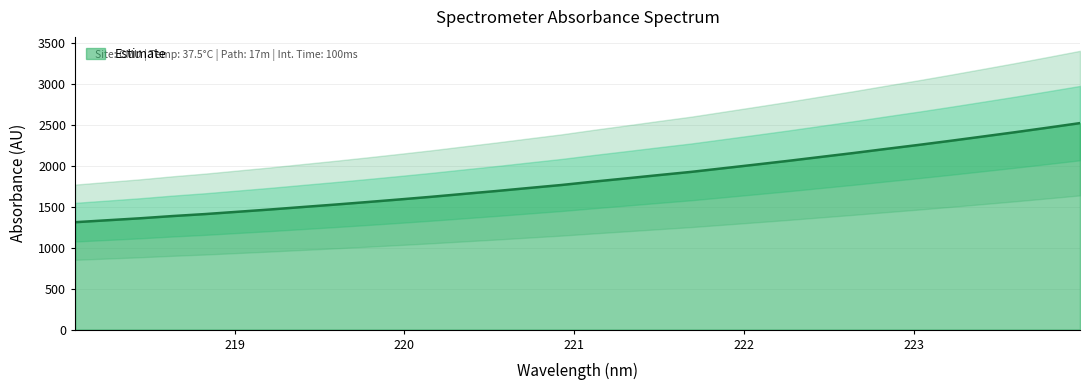

What is the maximum value for Estimate?

2518.7